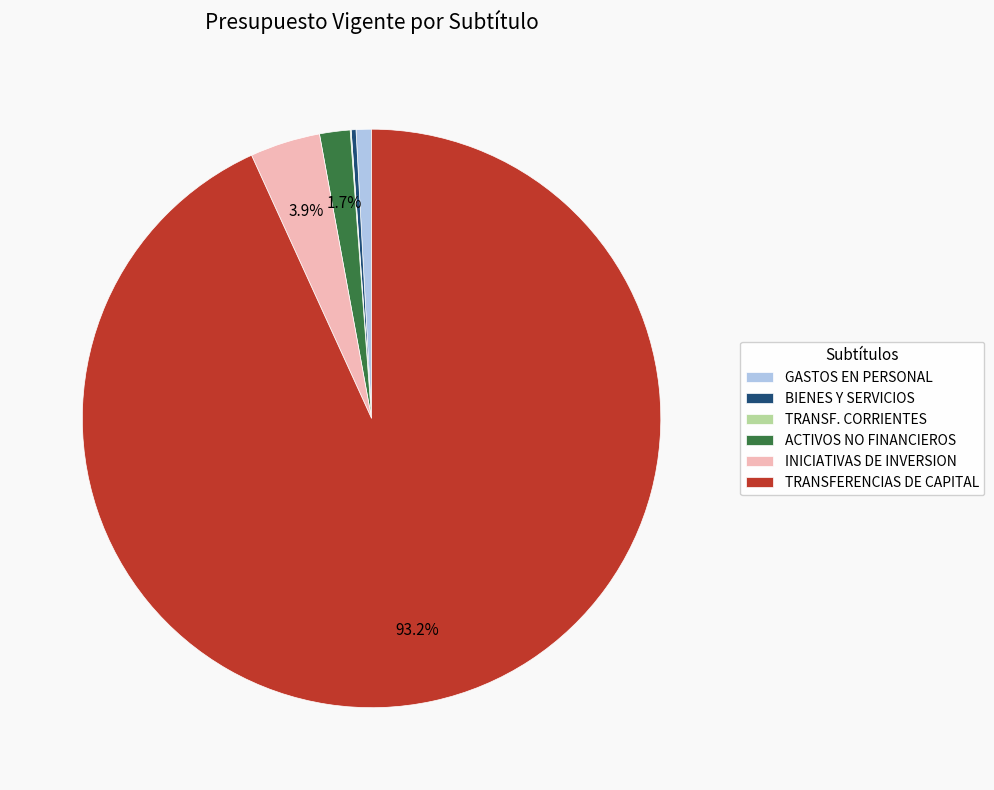

To the nearest percent, what is the difference between the largest and smallest slice percentages?

93%